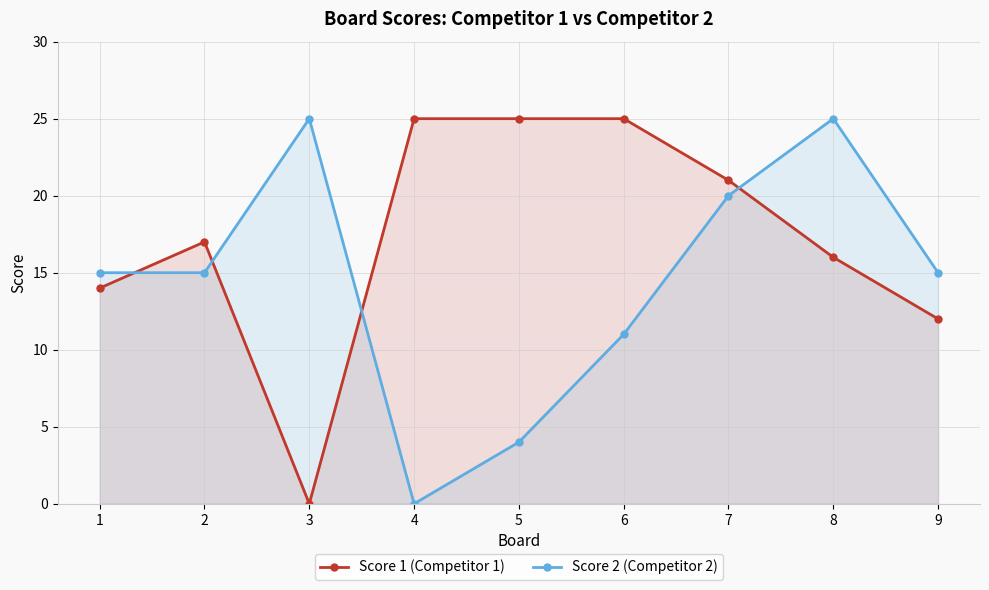

True or false: Score 1 (Competitor 1) has more than 1 interior local peaks.

False